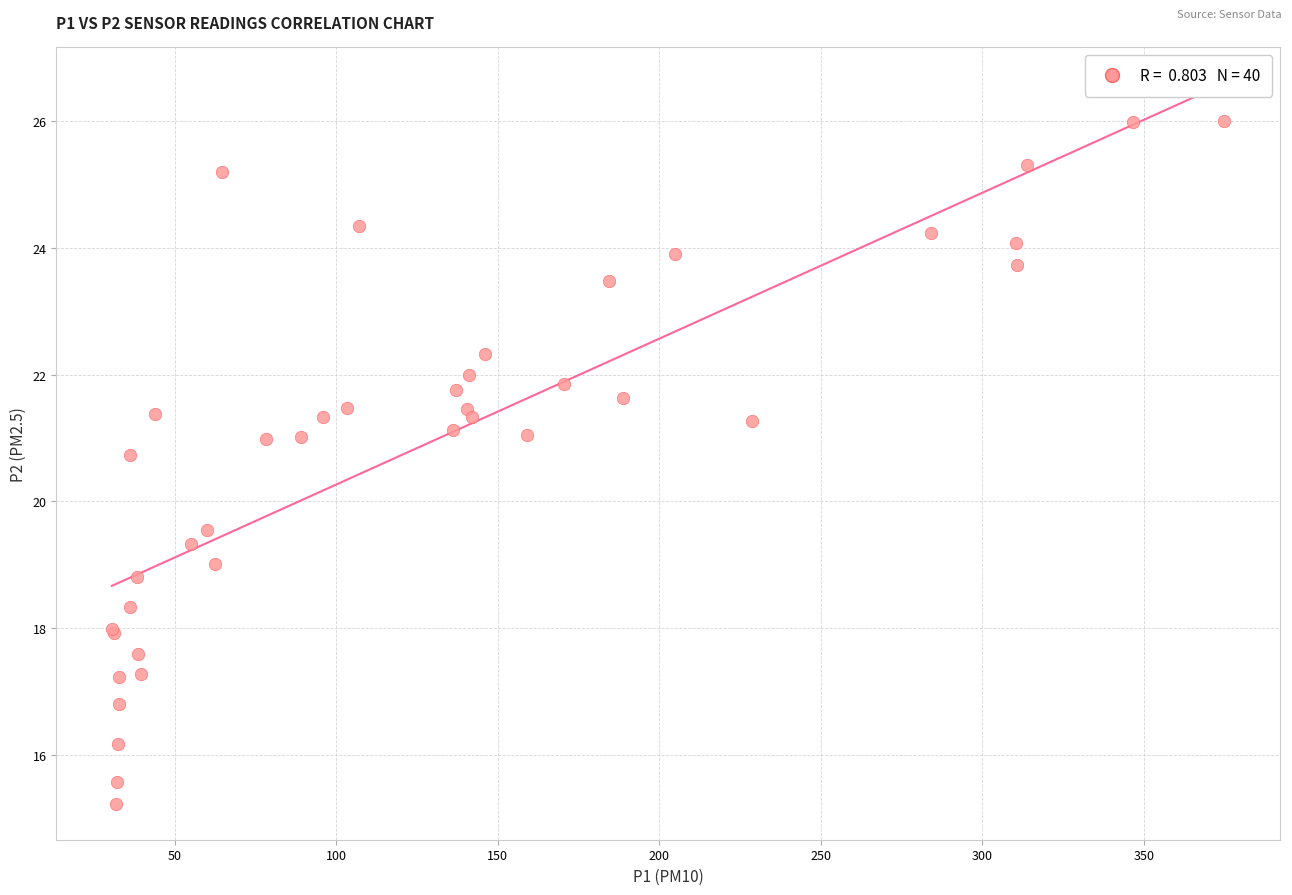

What Y value in the scatter plot is closest to 20?

19.6